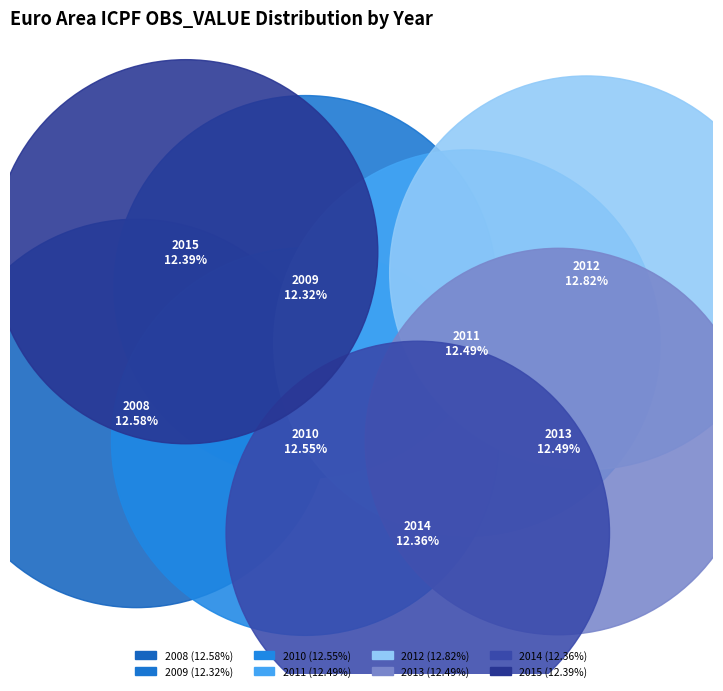

How many slices are in this pie chart?

8